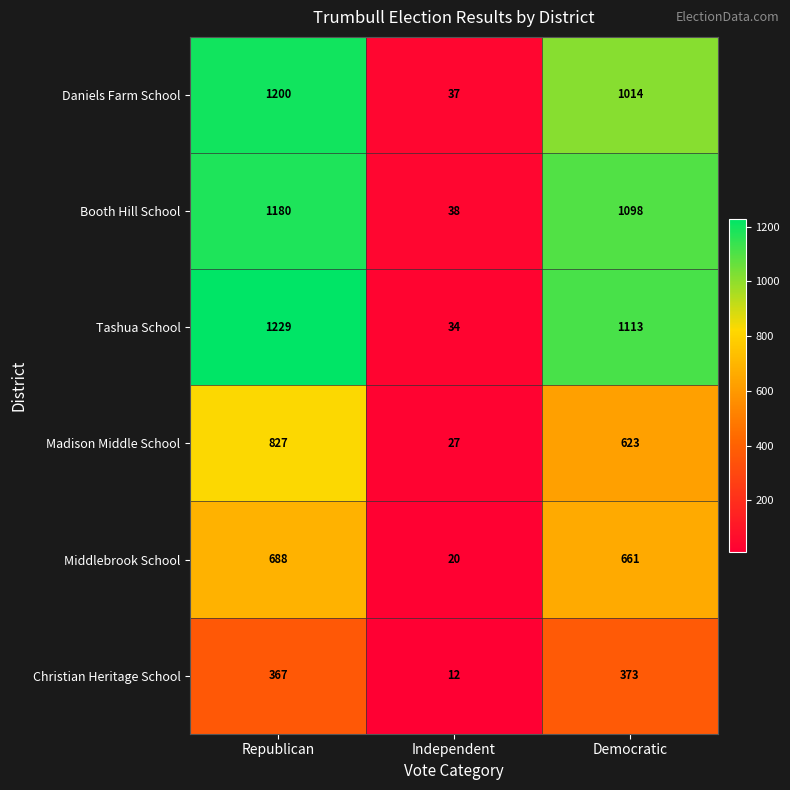

What is the difference between the highest and lowest values at Democratic?

740